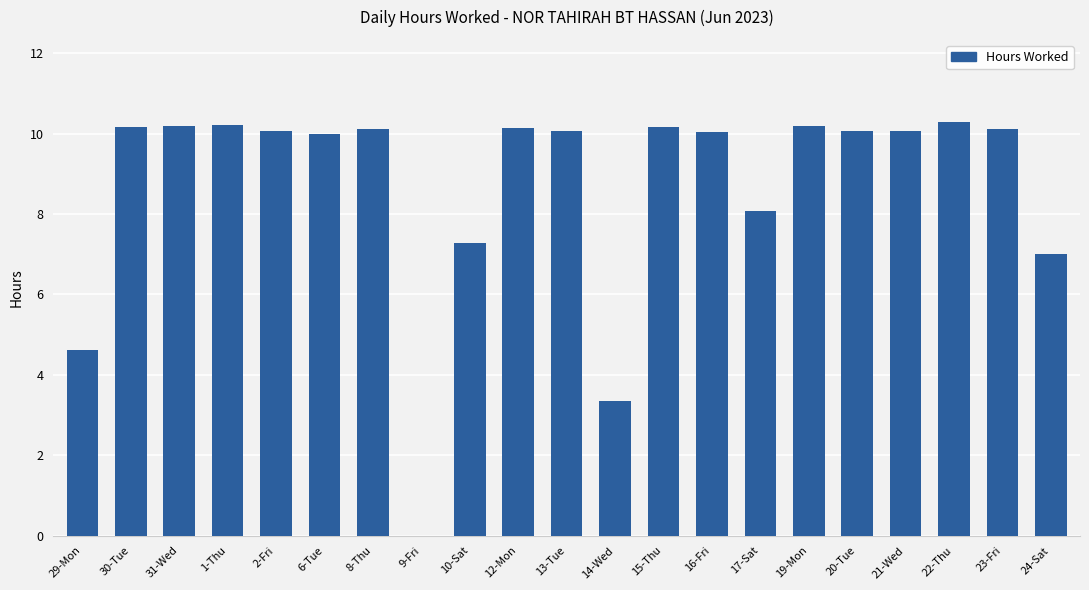

Is it true that the value at 8-Thu is 10.1?

True